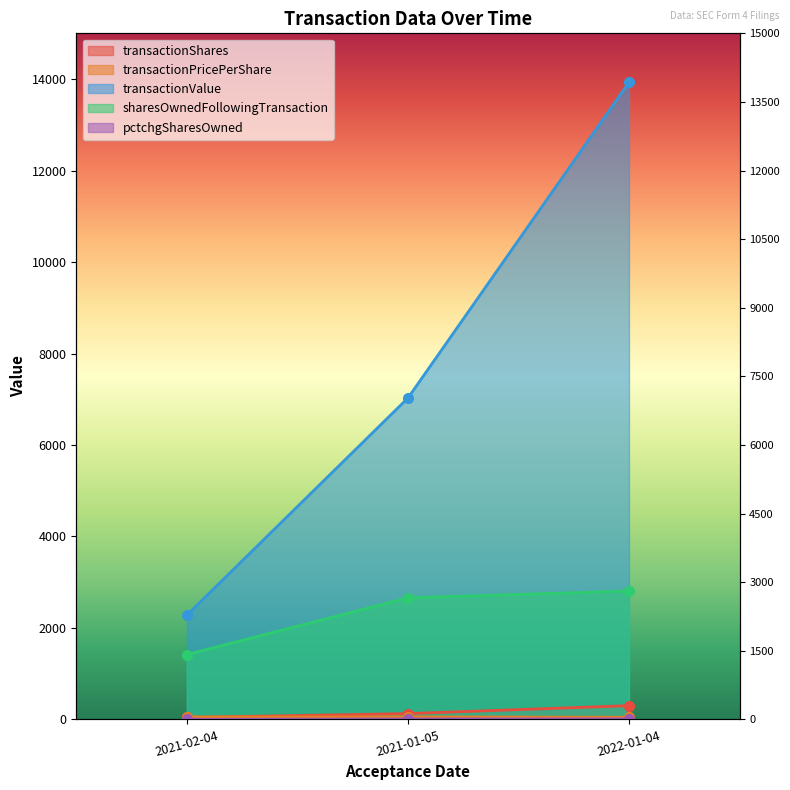

True or false: transactionValue has a value of 10348.6 at 2021-01-05.

False